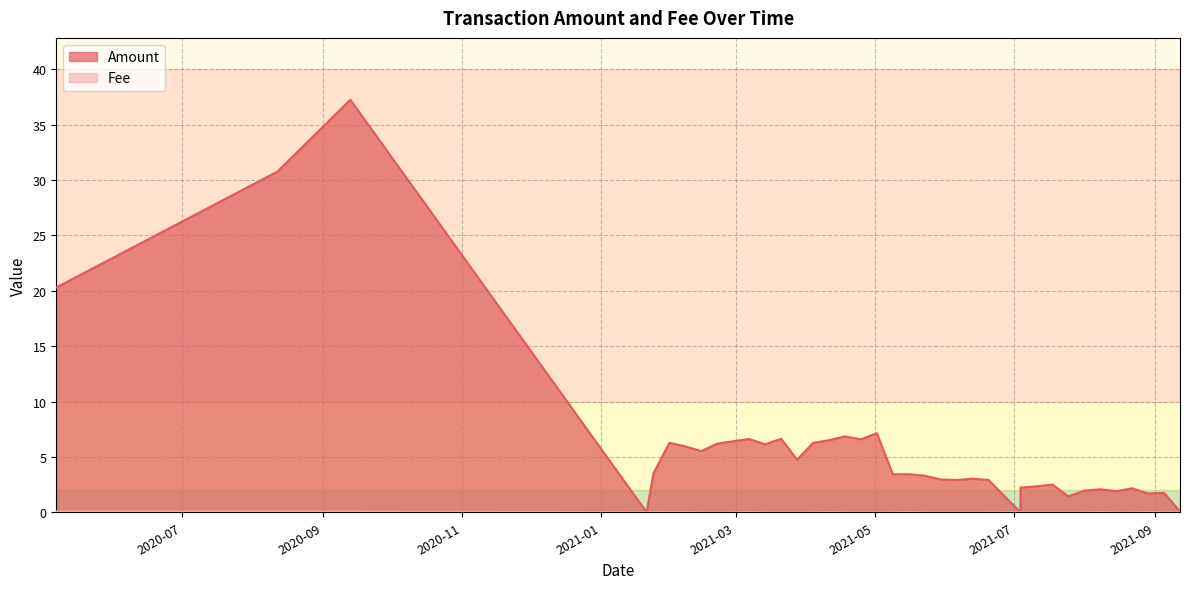

Where do Amount and Fee first cross each other?

2021-07-11 and 2021-07-04